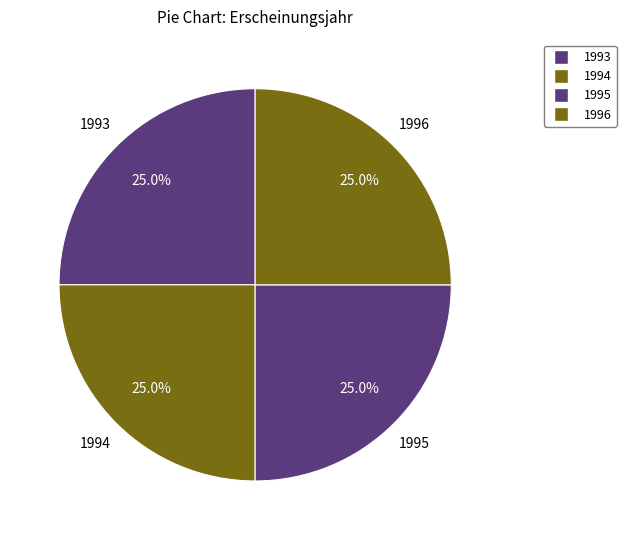

How many slices are in this pie chart?

4